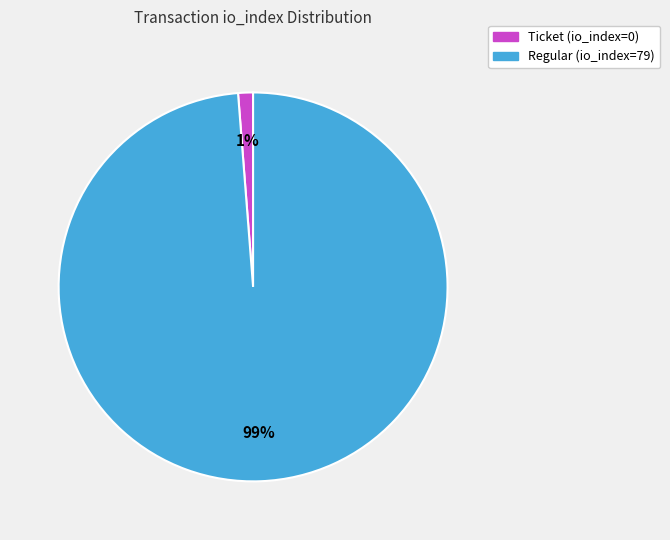

Which category has the biggest portion of the pie?

Regular (io_index=79)